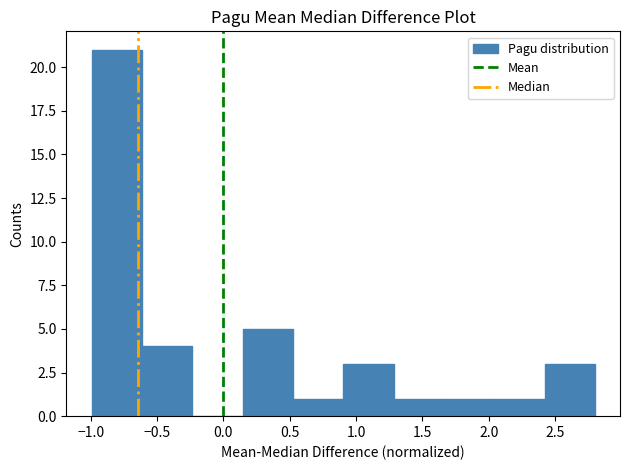

How tall is the bar that spans 0.50 to 0.90 on the x-axis? Neither the bar edges nor the heights are printed on the chart, so give them approximately, as read against the axes.

1